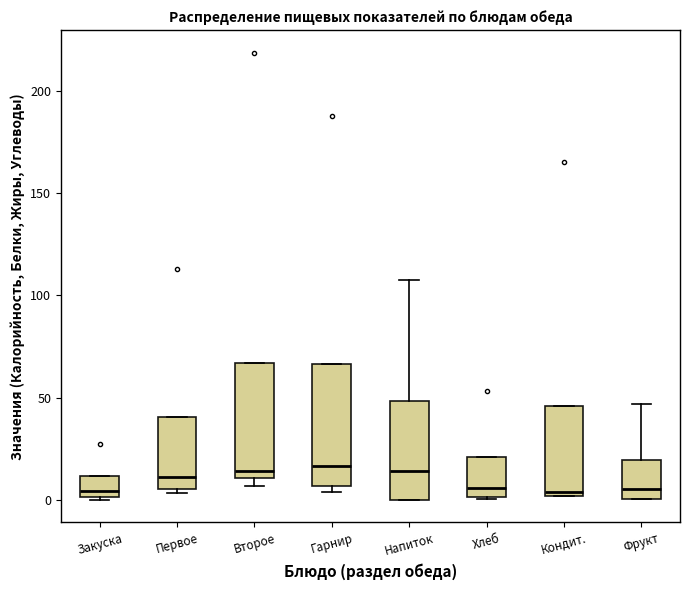

Where does the median line of the box for Фрукт sit on the y-axis? The values are not printed on the chart, so give them approximately, as read against the axis.

5